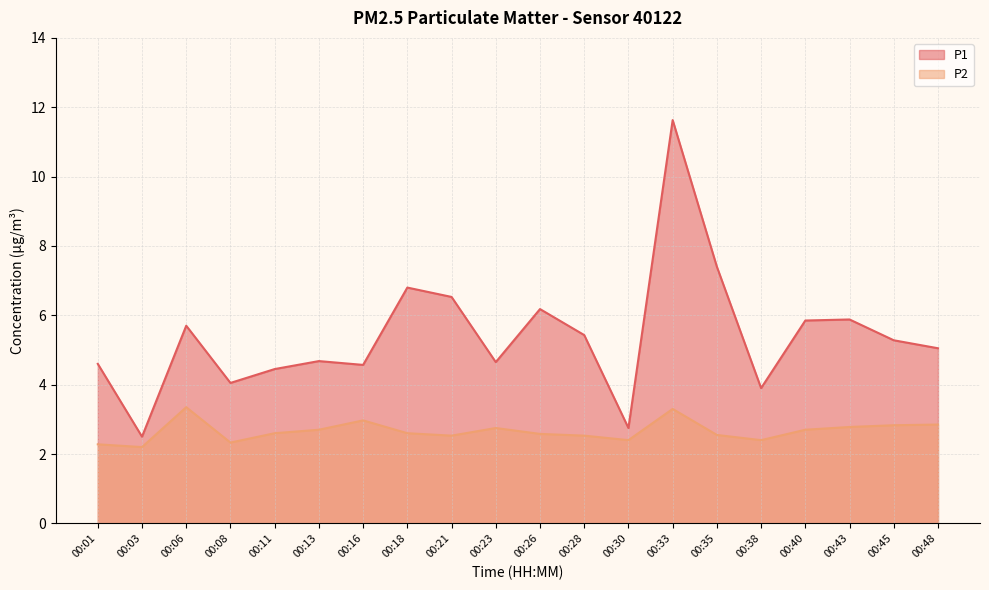

Reading left to right, extract all data points from this chart.

P1: 4.6	2.5	5.7	4.0	4.5	4.7	4.6	6.8	6.5	4.7	6.2	5.4	2.8	11.6	7.4	3.9	5.8	5.9	5.3	5.0
P2: 2.3	2.2	3.4	2.3	2.6	2.7	3.0	2.6	2.5	2.8	2.6	2.5	2.4	3.3	2.5	2.4	2.7	2.8	2.8	2.9